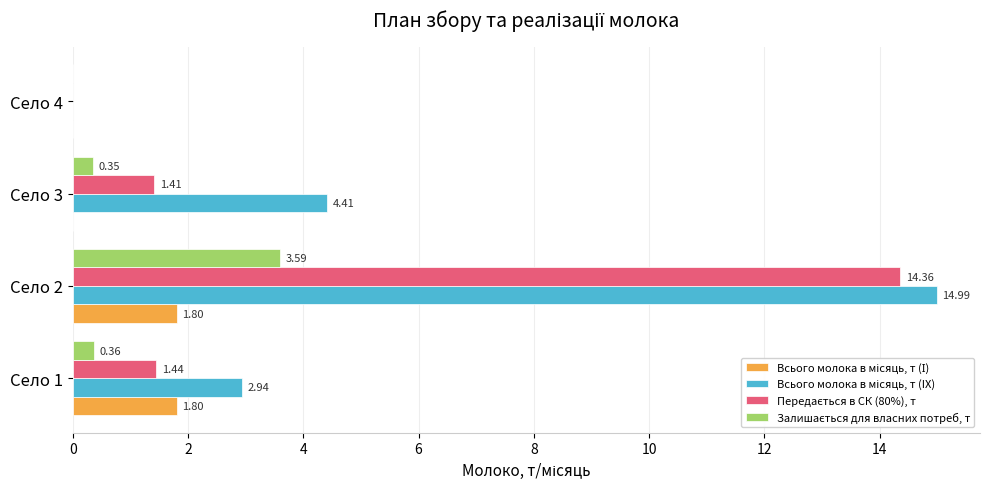

Count the number of data series in this chart.

4